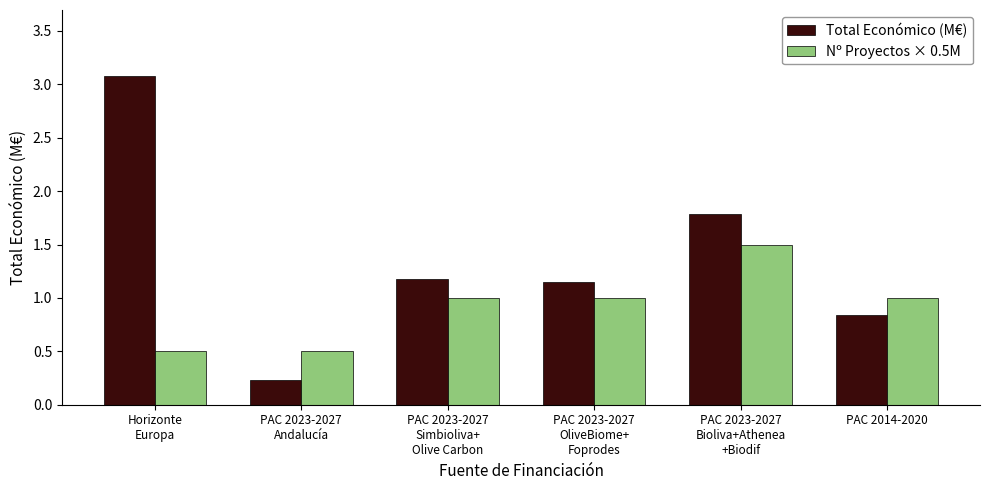

What is the total value across all series at PAC 2014-2020?

1.8